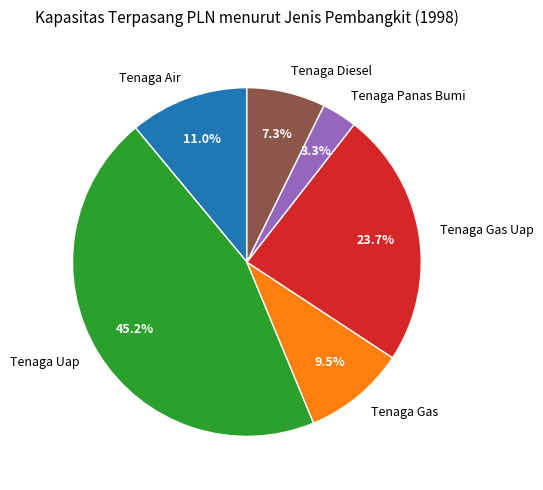

Rank the categories by value from lowest to highest.

Tenaga Panas Bumi, Tenaga Diesel, Tenaga Gas, Tenaga Air, Tenaga Gas Uap, Tenaga Uap